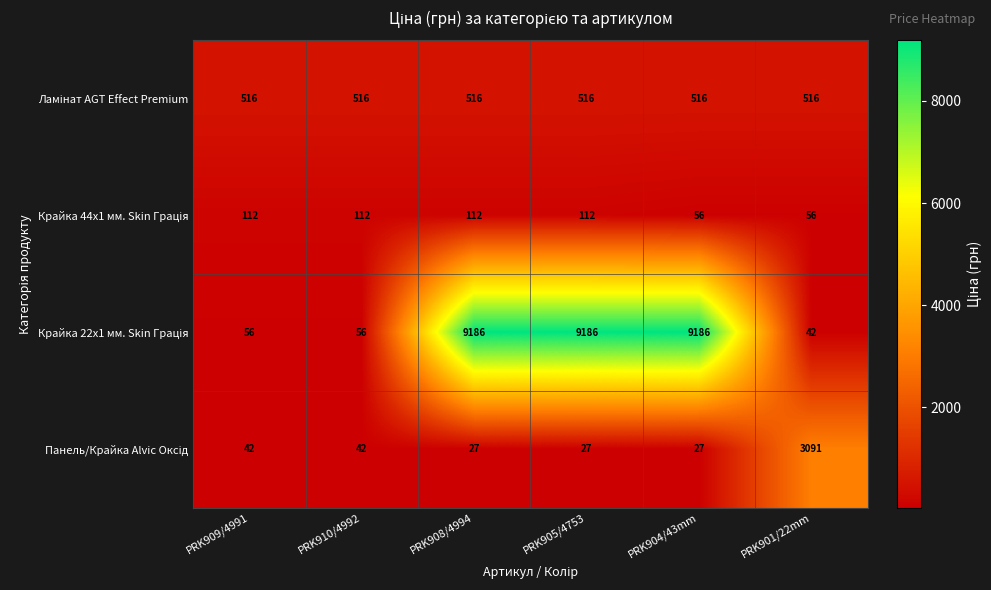

At how many categories does at least one series exceed 2154?

4